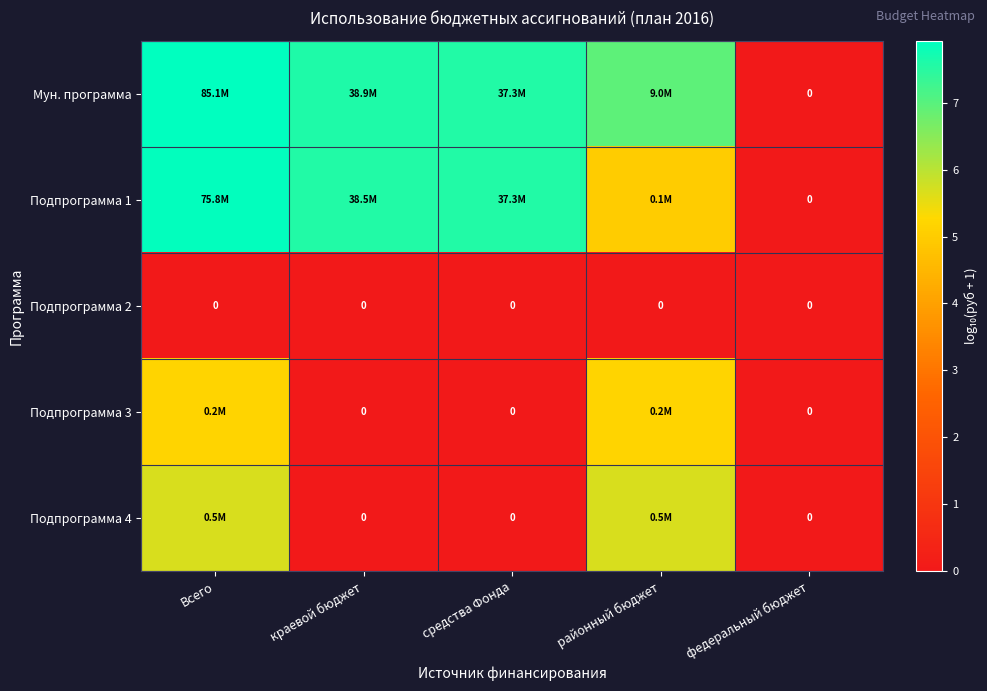

What is the total value across all series at краевой бюджет?

15.2